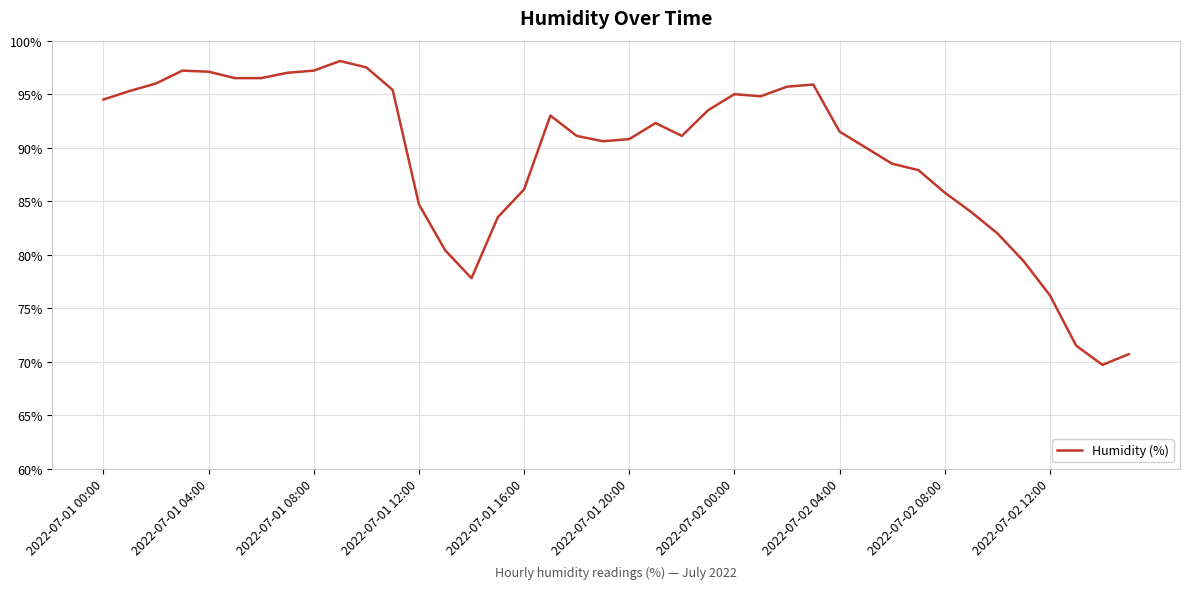

What is the greatest value displayed?

98.1